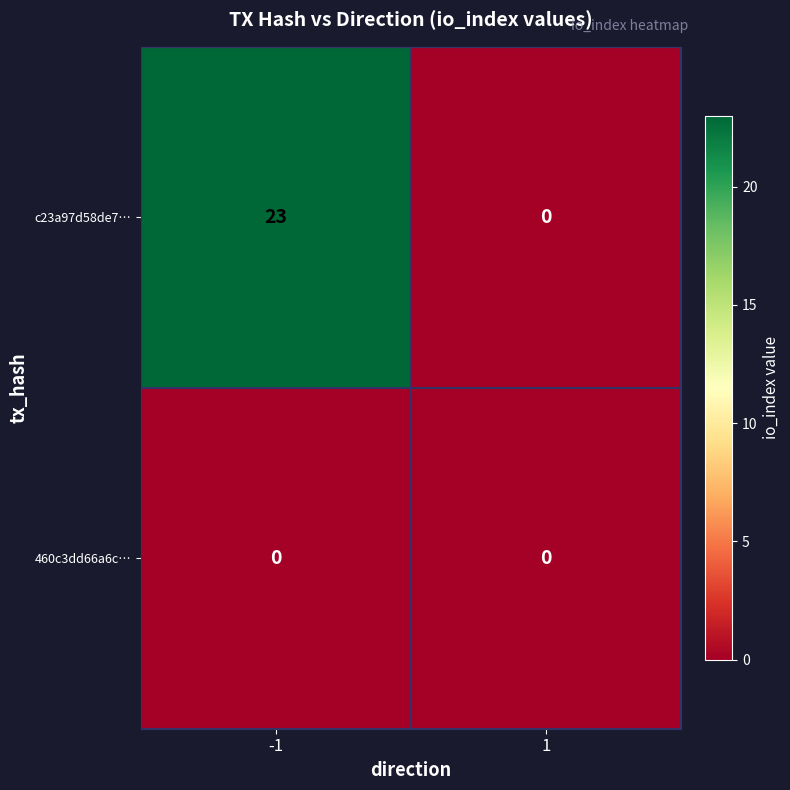

Which series has the largest range (max minus min)?

c23a97d58de7…